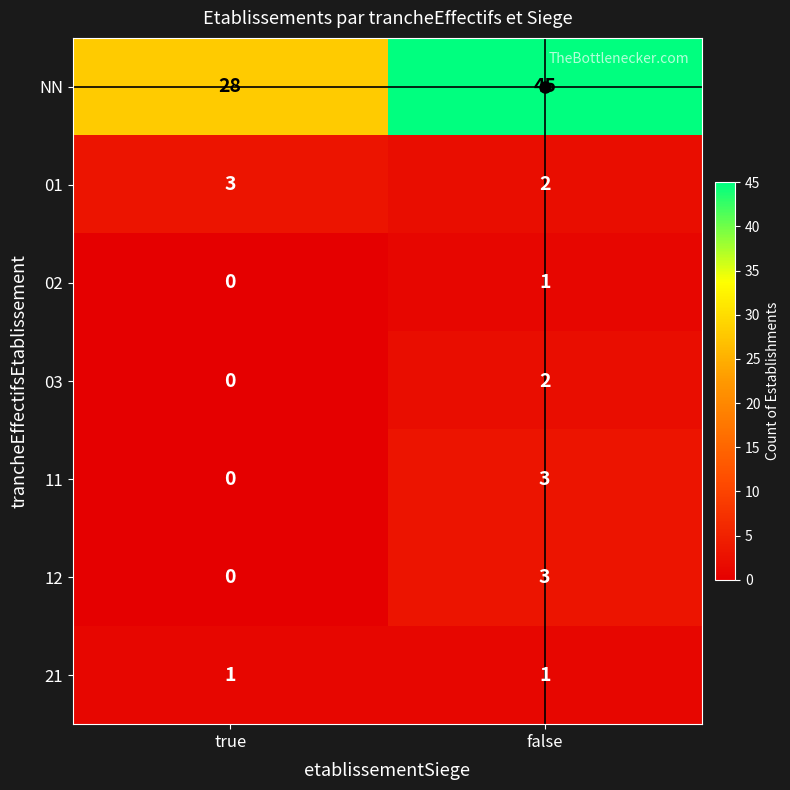

What is the highest value of the 01 series?

3